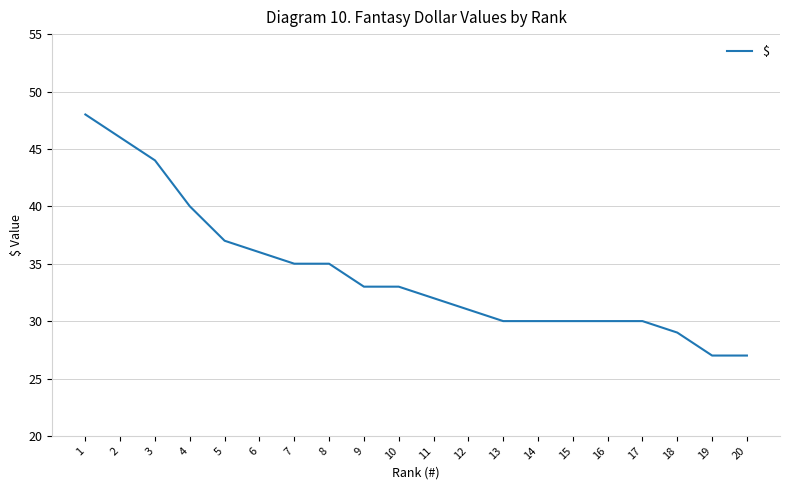

What is the difference between the maximum and minimum values?

21